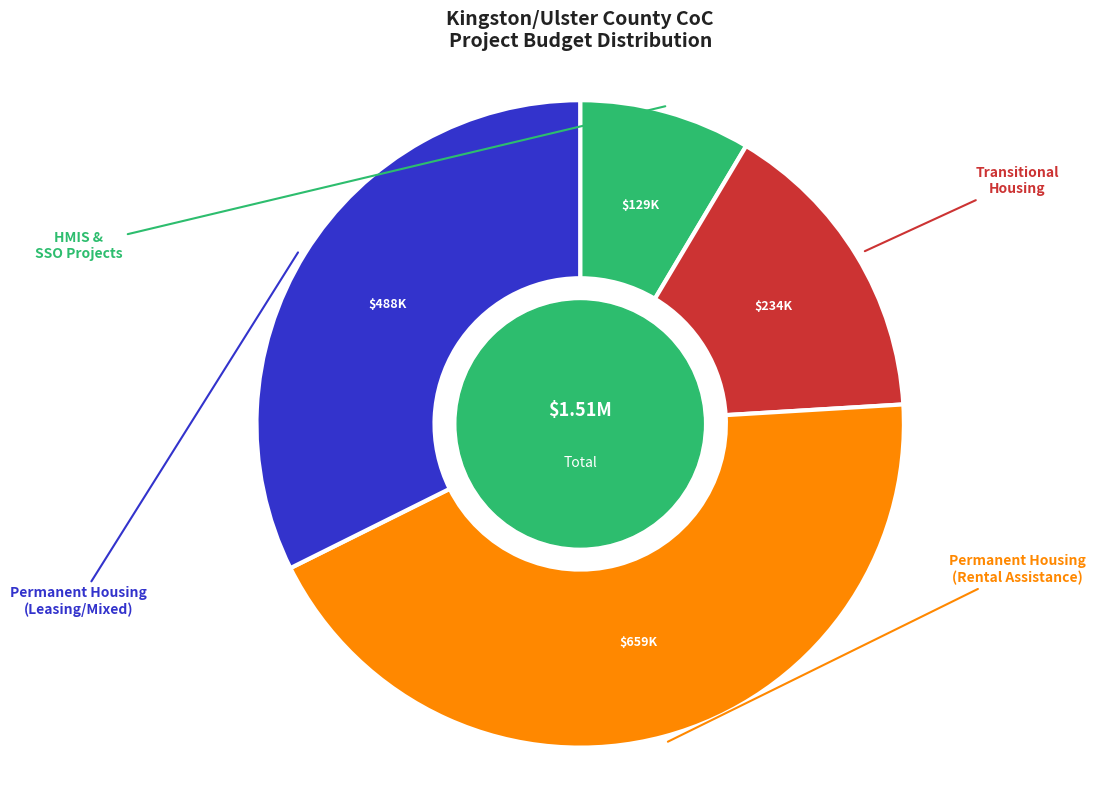

Is there a majority slice in this chart?

No